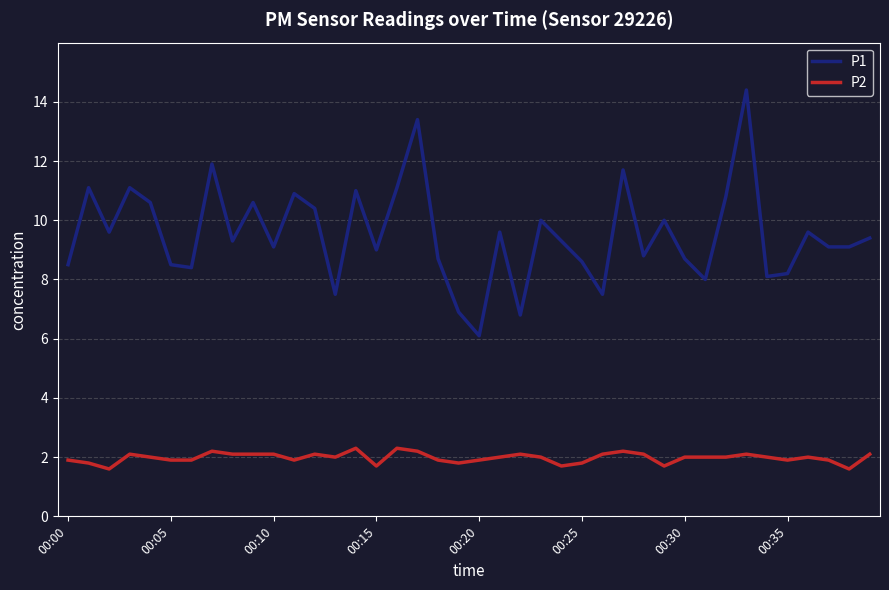

True or false: P1 and P2 intersect in this chart.

False